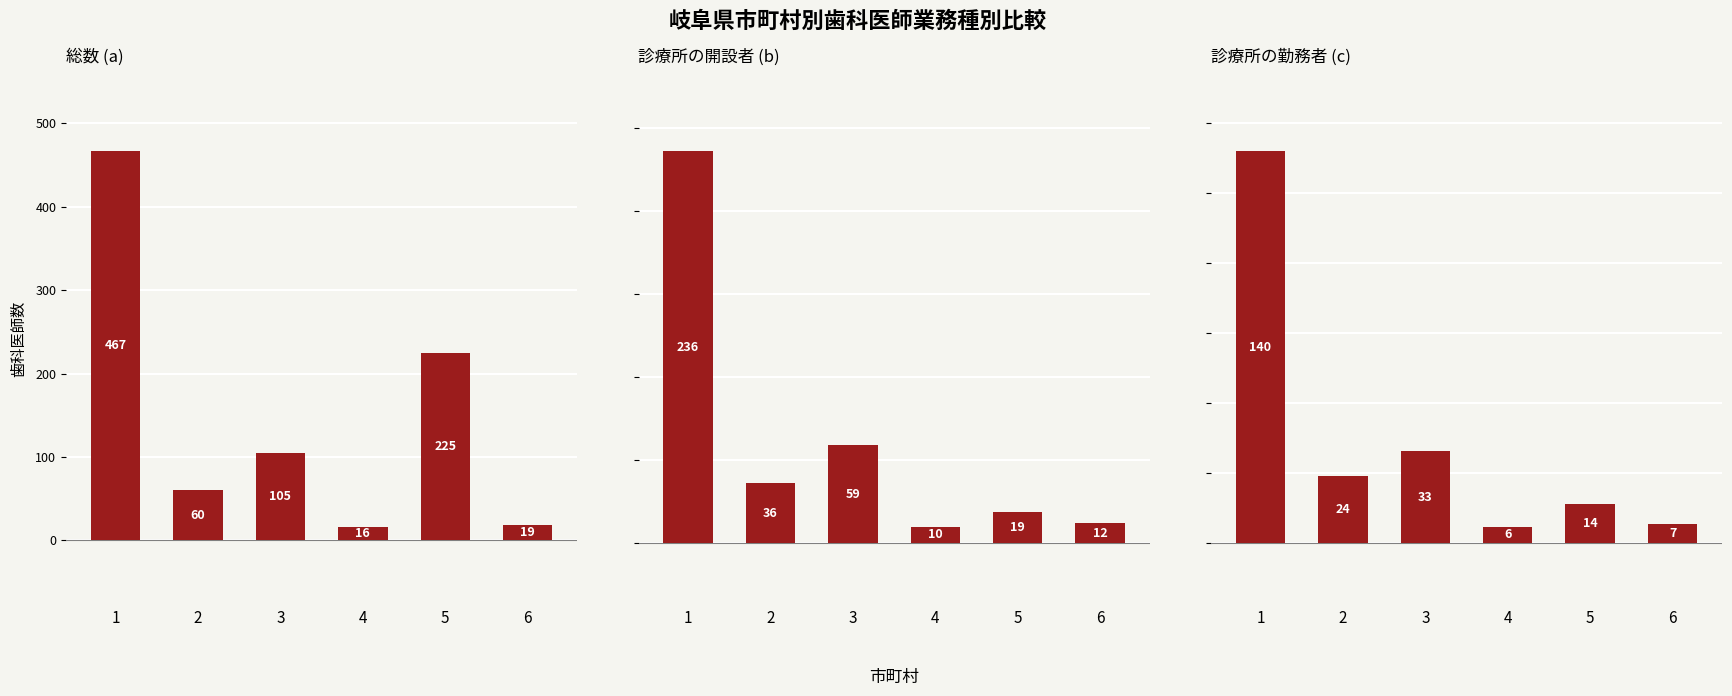

What is the difference between the maximum and second lowest values in the 総数 series?

448